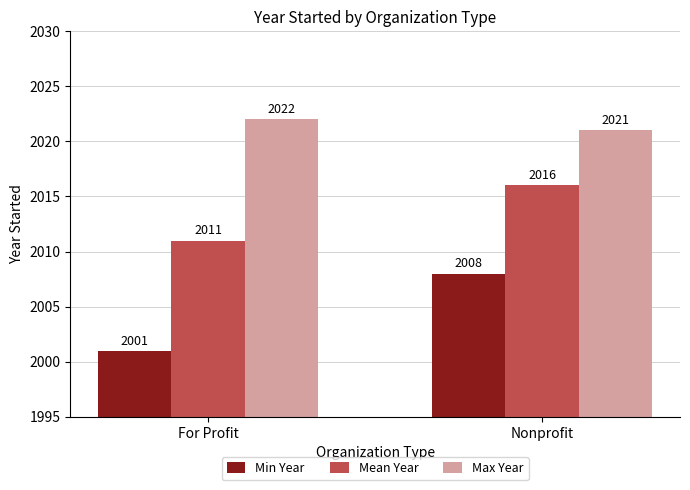

What is the total value across all series at Nonprofit?

6045